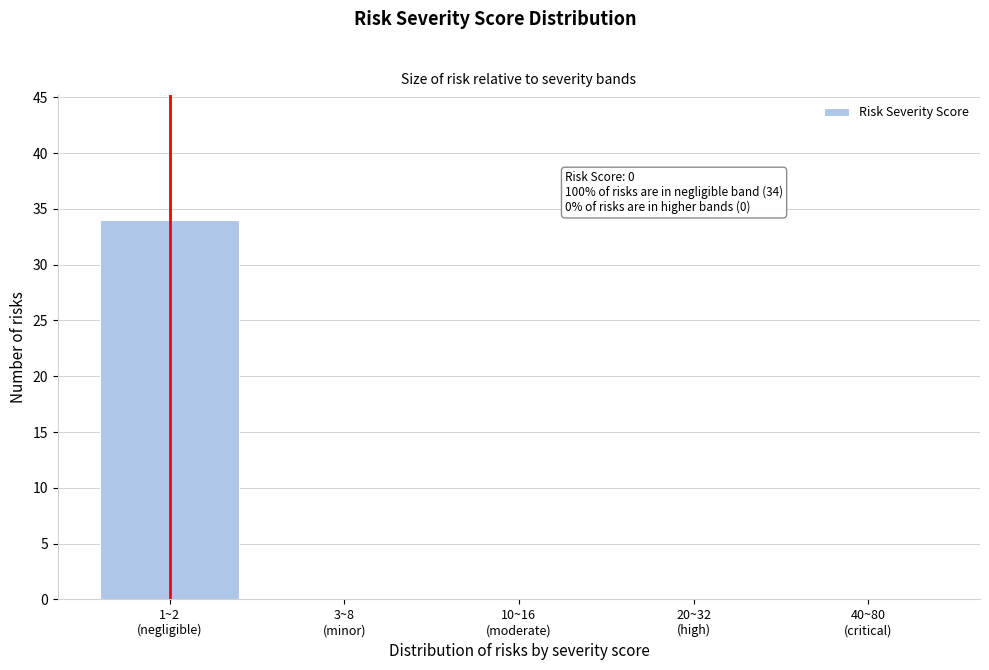

What is the sum of all values?

34